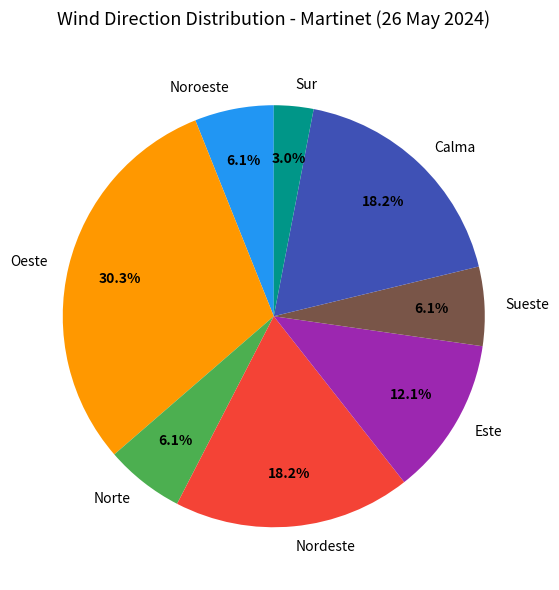

What percentage is the Este slice, to the nearest percent?

12%